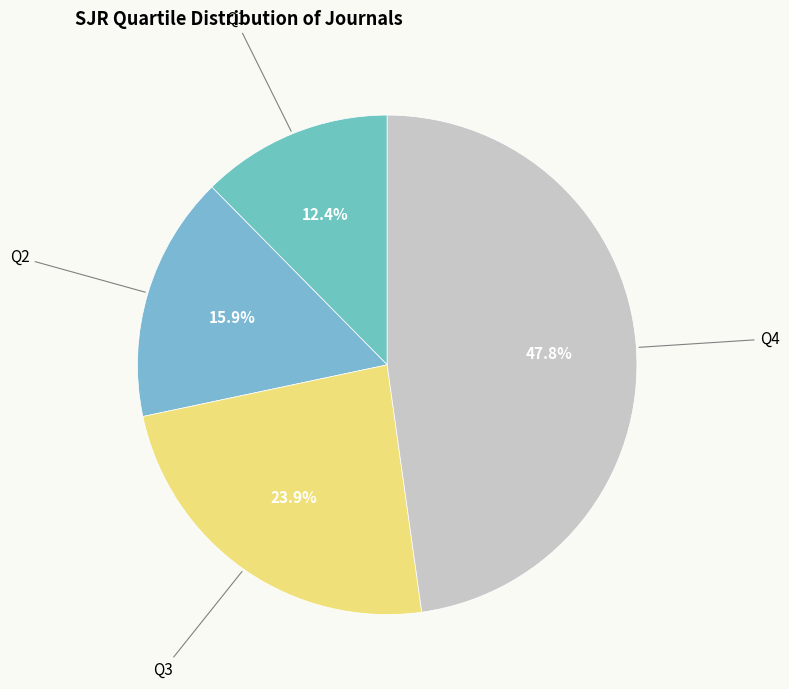

Does any single category account for the majority?

No